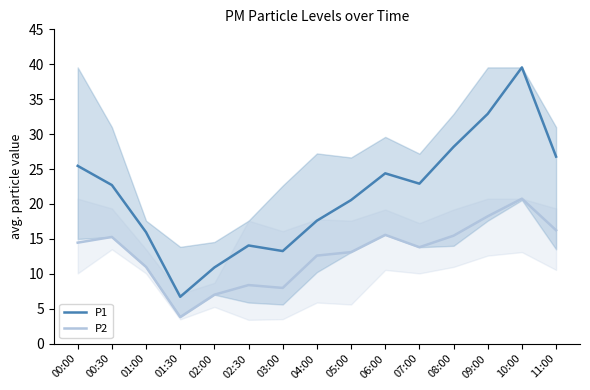

List the labels in order of P2 value, largest first.

10:00, 09:00, 11:00, 06:00, 08:00, 00:30, 00:00, 07:00, 05:00, 04:00, 01:00, 02:30, 03:00, 02:00, 01:30